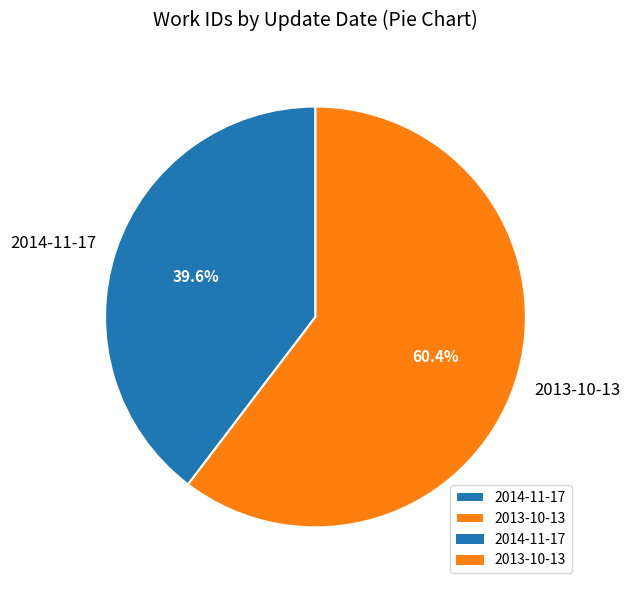

The 2013-10-13 slice represents 60% of the pie. True or false?

True